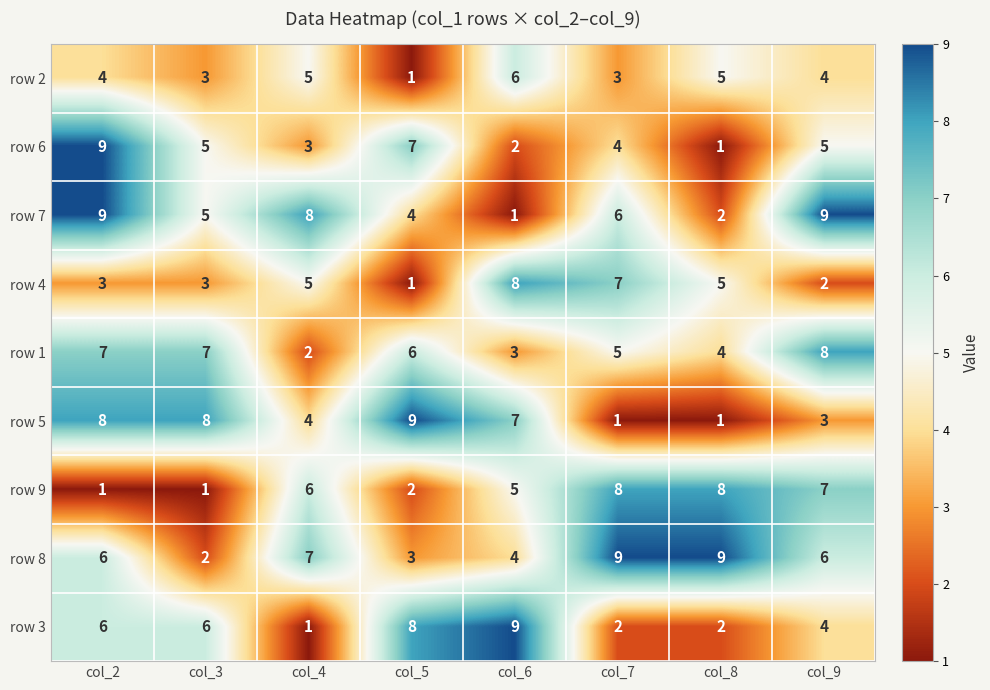

How many row 1 values are between 4 and 7?

5